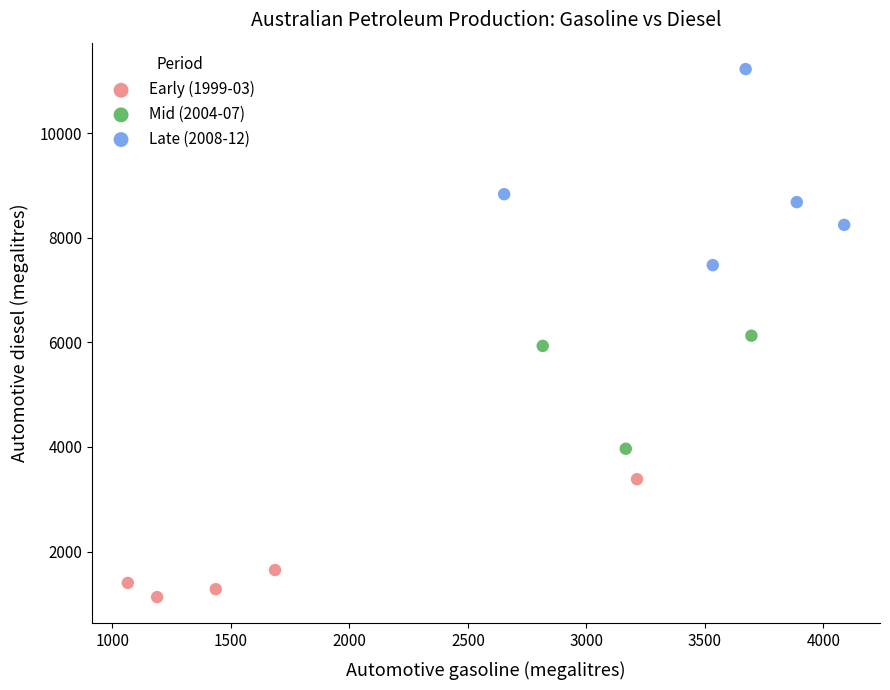

Which series reaches the minimum Y coordinate?

Early (1999-03)